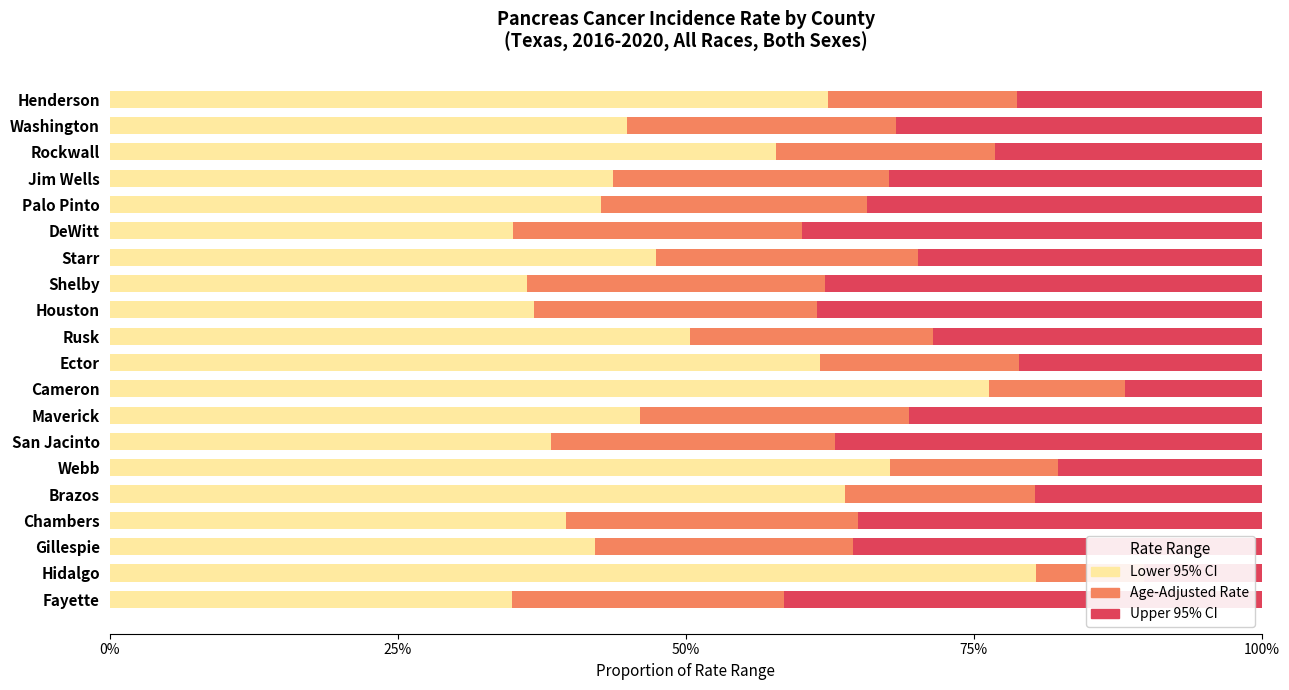

Which series changed the most between Ector and Rusk?

Lower 95% CI